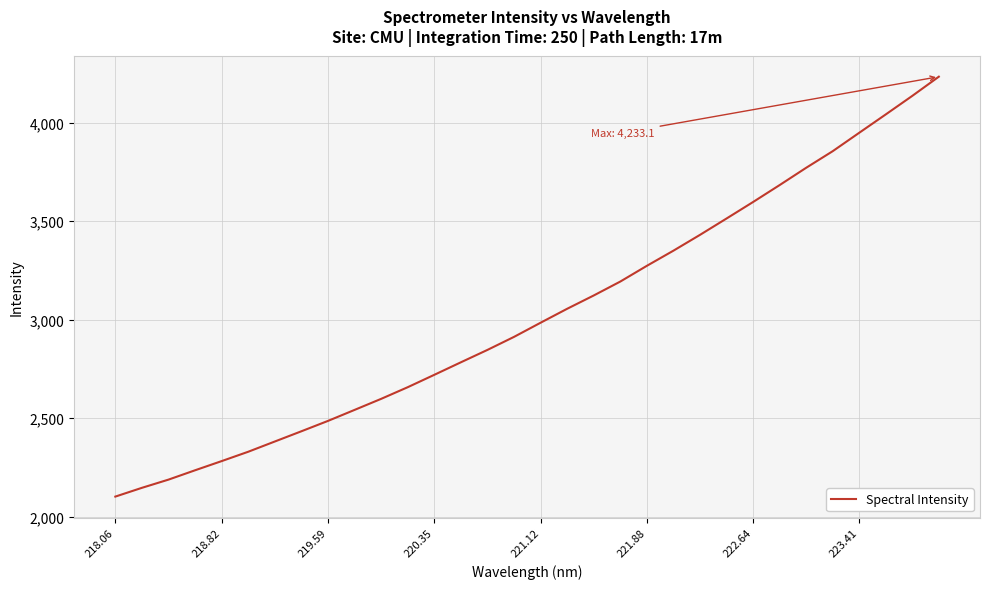

What is the difference between the maximum and minimum values?

2131.6